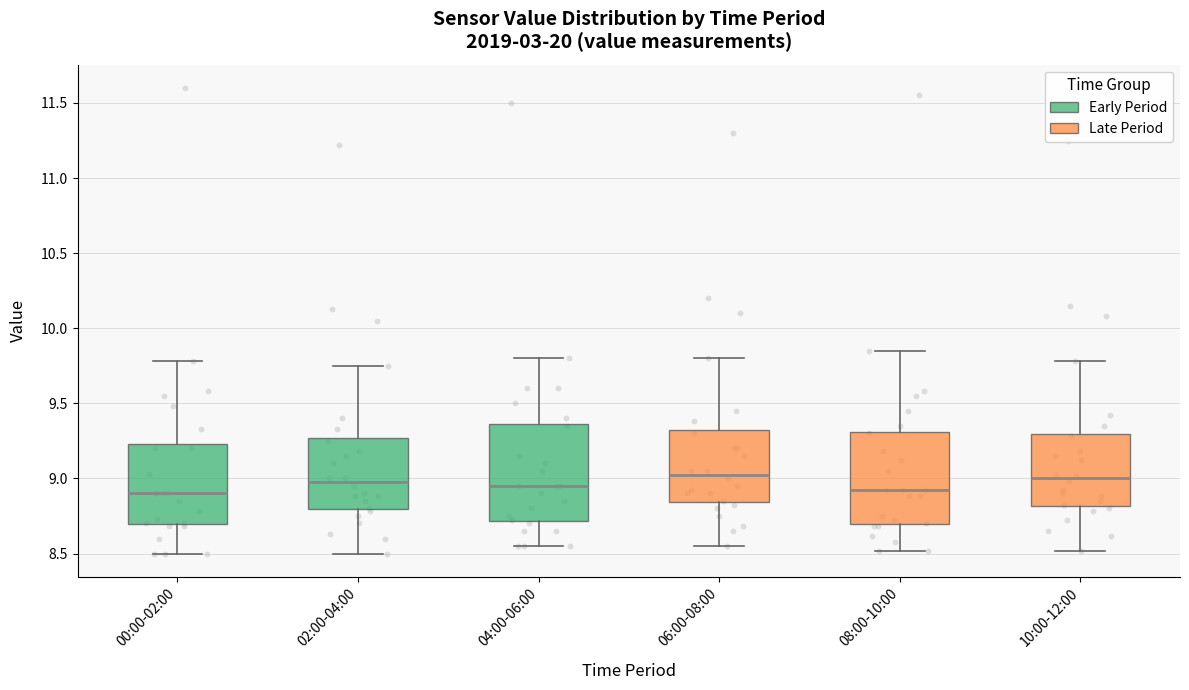

Reading left to right, read every box against the y-axis: the position of its median line, the range the box covers, and the ends of its whiskers. The values are not printed on the chart, so give them approximately, as read against the axis.

00:00-02:00: median 8.90, box 8.70 to 9.25, whiskers 8.50 to 9.80
02:00-04:00: median 9.00, box 8.80 to 9.25, whiskers 8.50 to 9.75
04:00-06:00: median 8.95, box 8.70 to 9.35, whiskers 8.55 to 9.80
06:00-08:00: median 9.05, box 8.85 to 9.30, whiskers 8.55 to 9.80
08:00-10:00: median 8.90, box 8.70 to 9.30, whiskers 8.50 to 9.85
10:00-12:00: median 9.00, box 8.80 to 9.30, whiskers 8.50 to 9.80